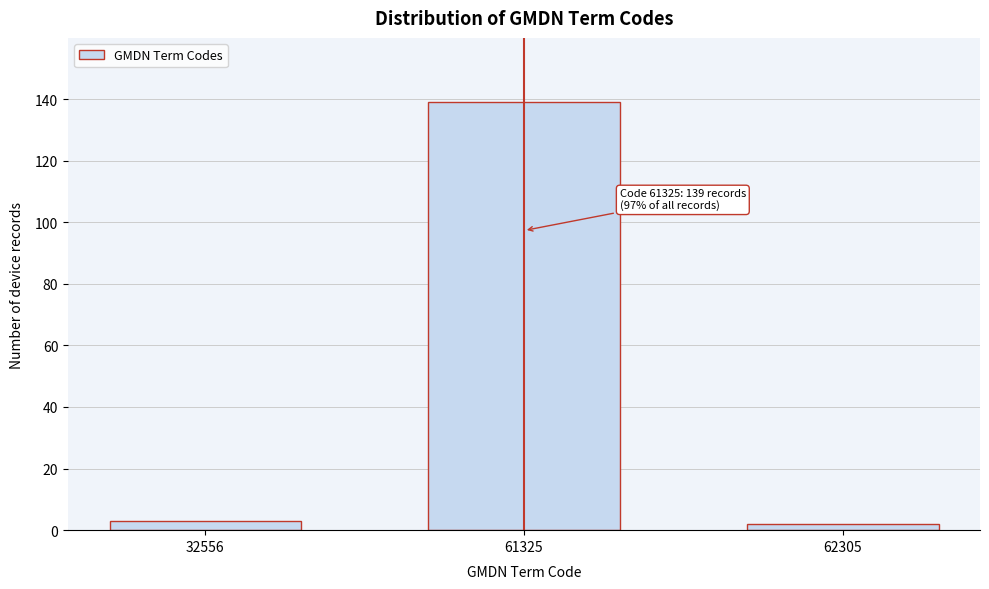

Reading left to right, transcribe all the data shown in this chart.

32556=3	61325=139	62305=2